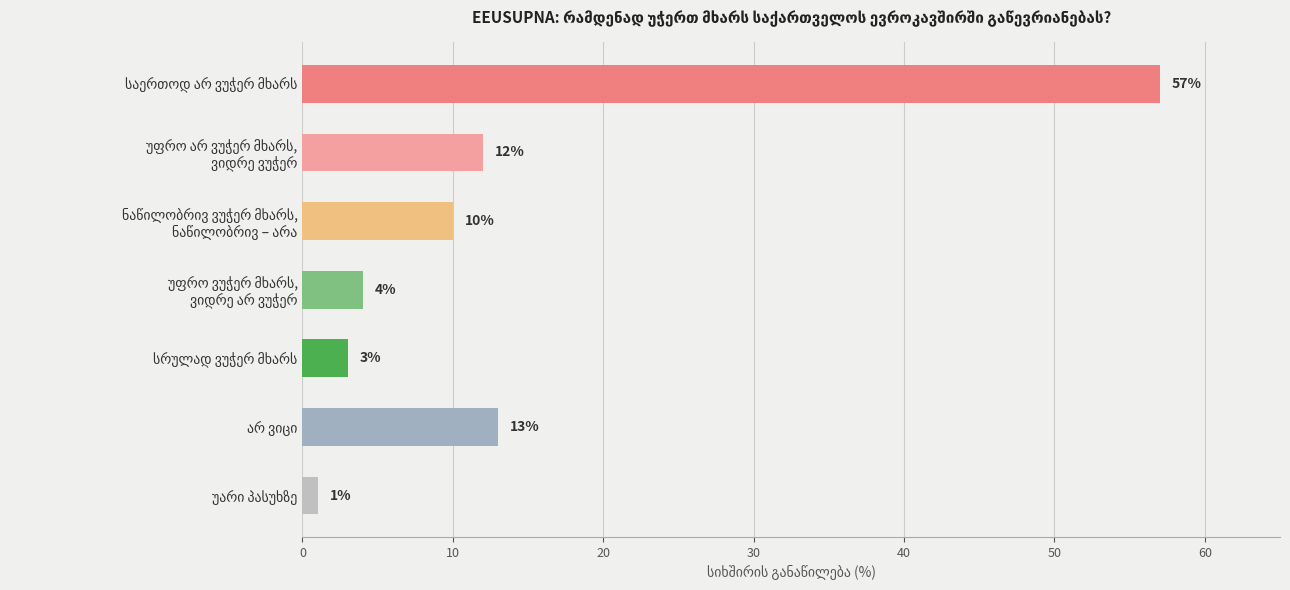

Count the number of data series in this chart.

1